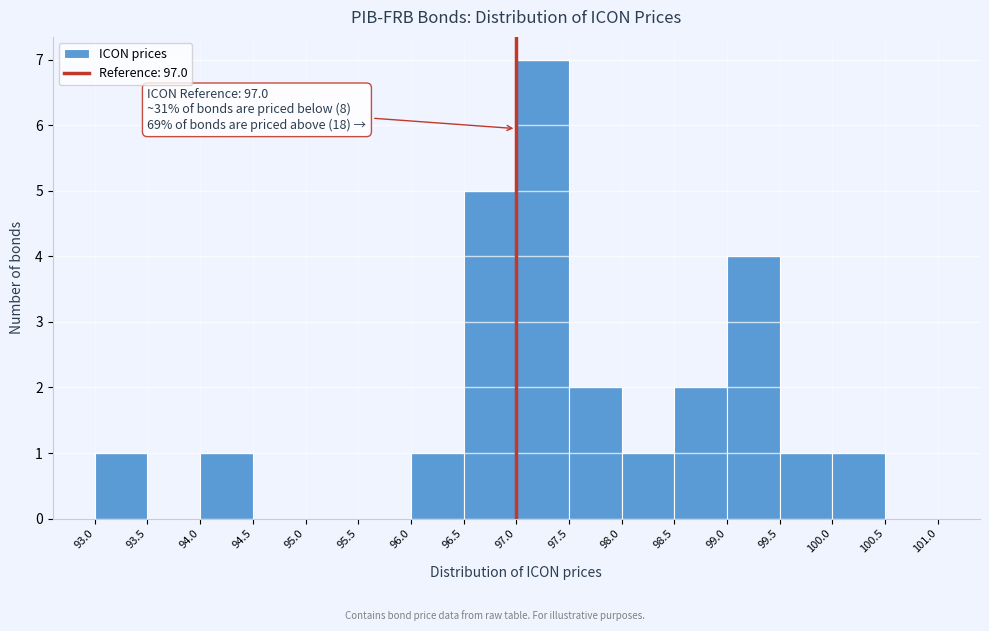

Which range on the x-axis has the tallest bar?

97.0 to 97.5